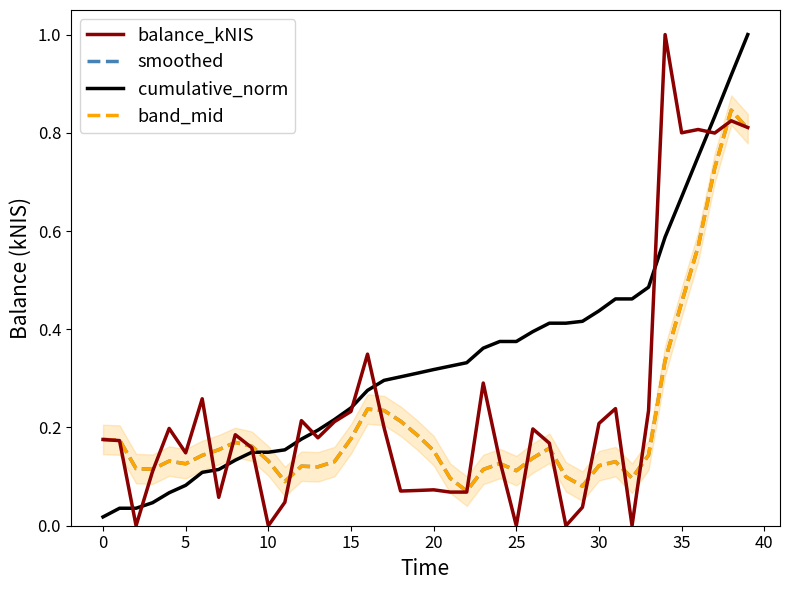

What is the value of the smoothed point at the 39th from the left?

0.8